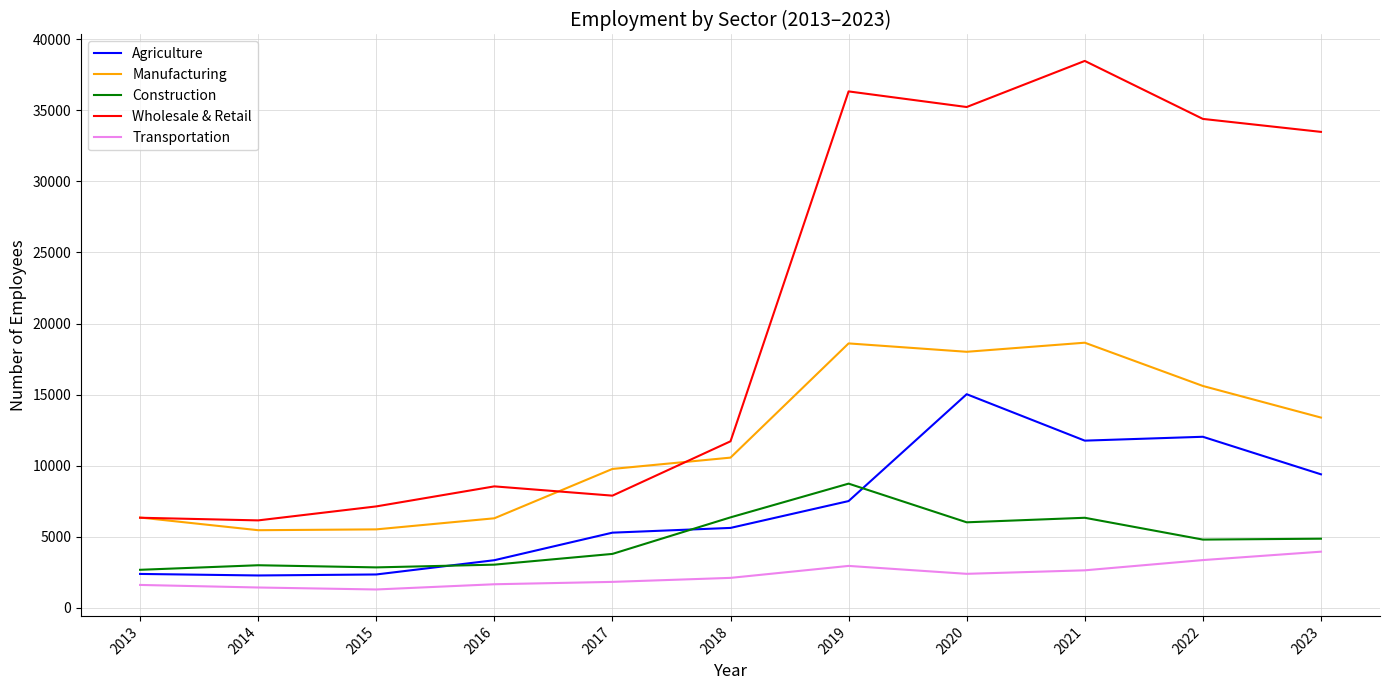

Which series has the largest total across all categories?

Wholesale & Retail